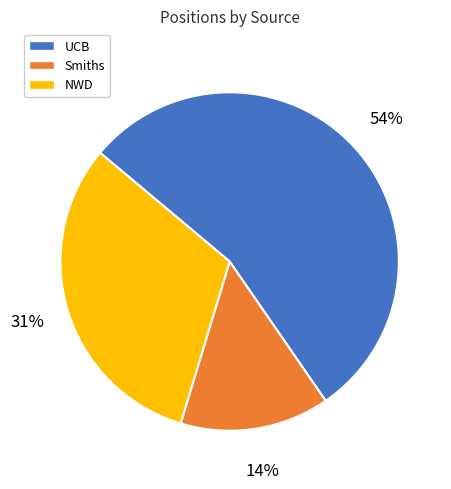

The UCB slice represents 54% of the pie. True or false?

True